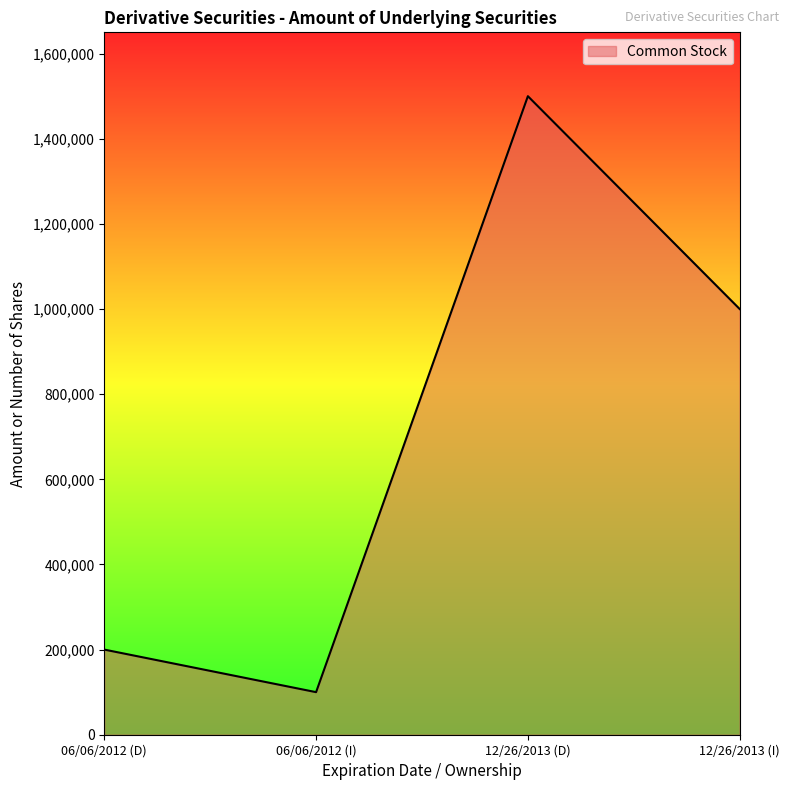

At which category does the chart reach its minimum across all series?

06/06/2012 (I)